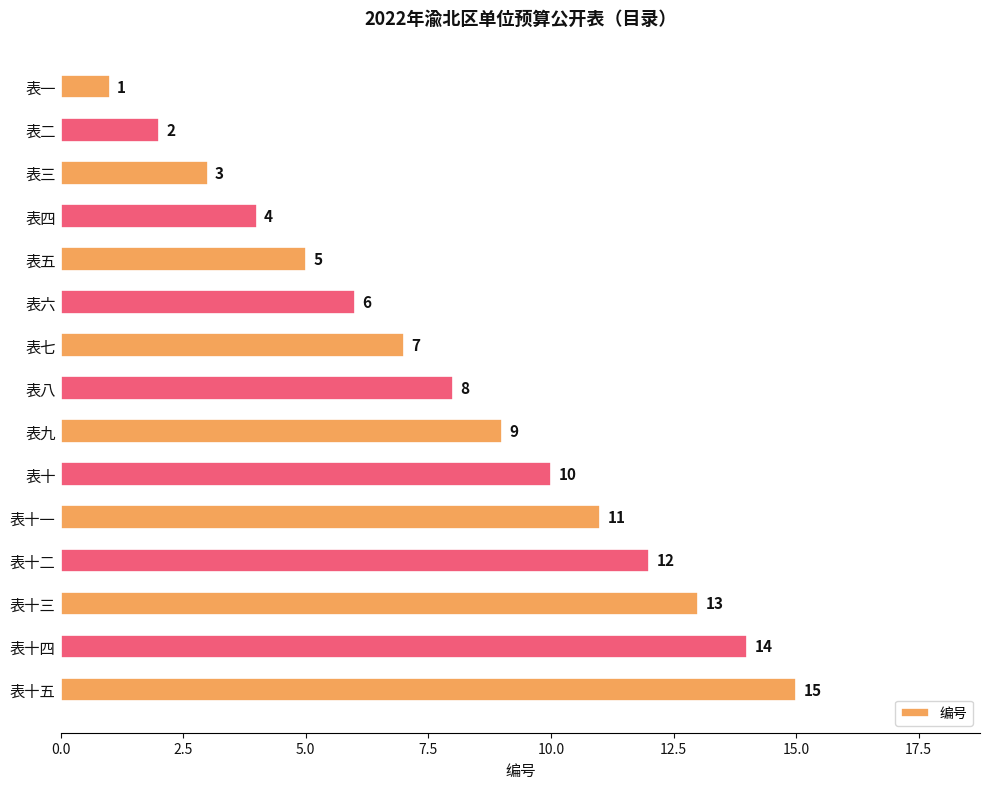

Does the chart contain stacked bars?

No